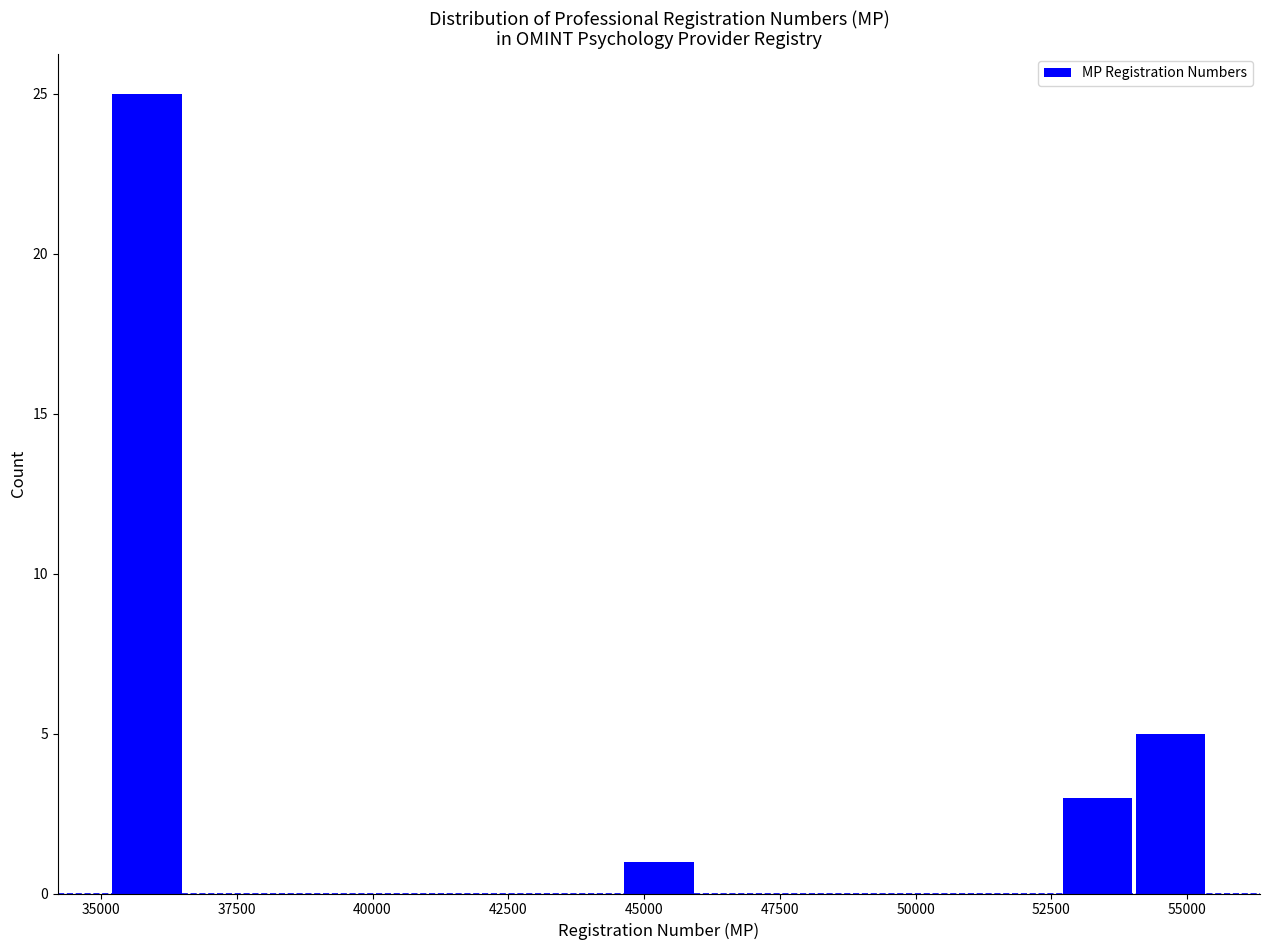

Around what value on the x-axis is the tallest bar? Give the approximate position of its centre, as read against the axis.

36000